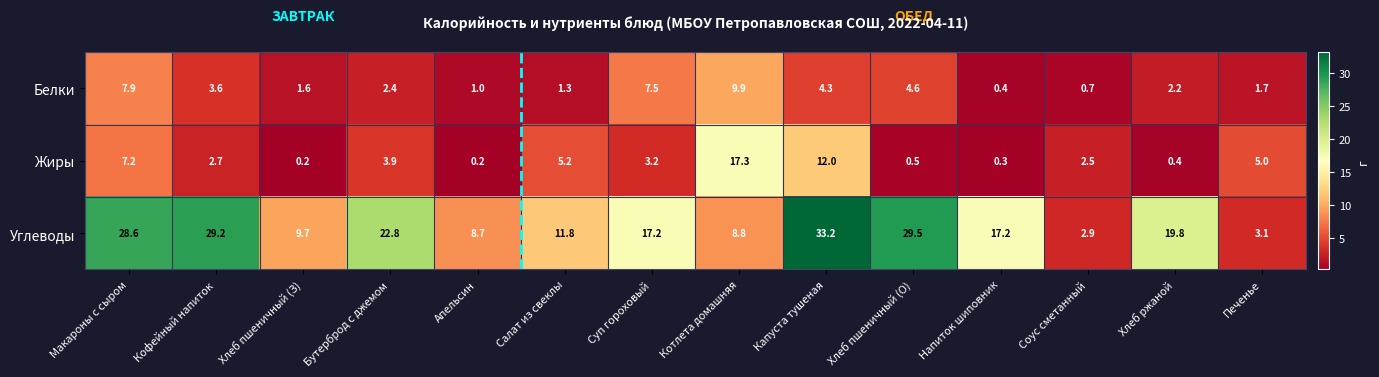

What is the maximum value shown in the chart?

33.2